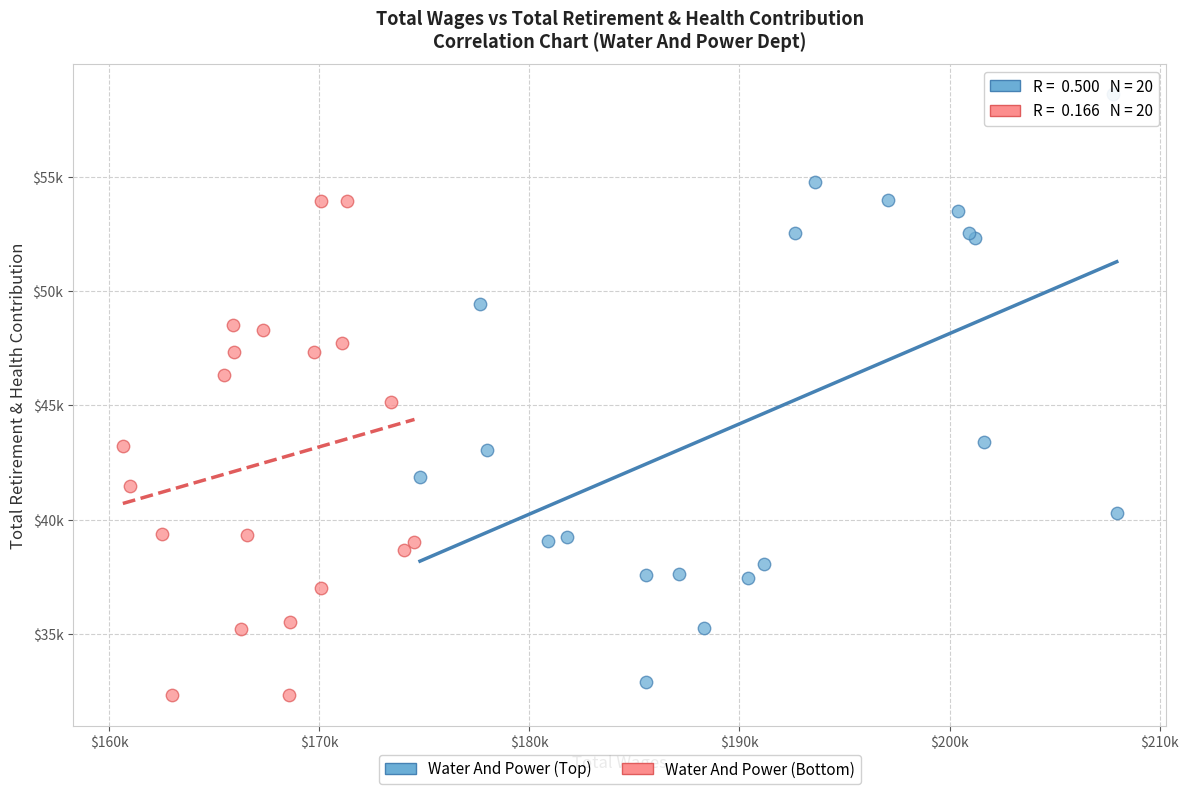

Which series reaches the maximum Y coordinate?

Water And Power (Top)